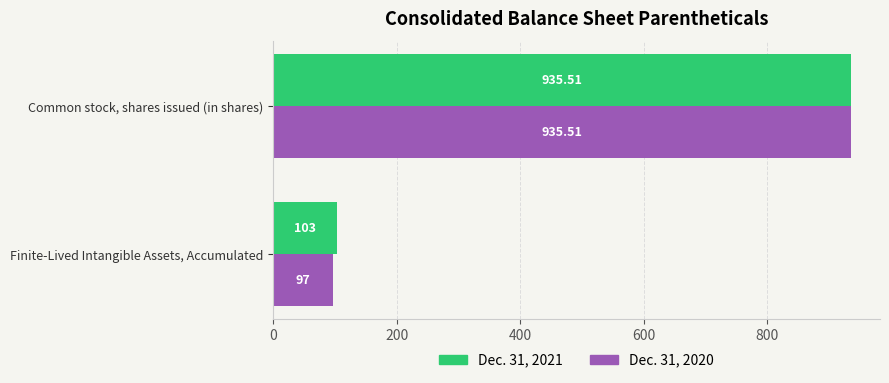

How many data points in Dec. 31, 2020 are above 935?

1